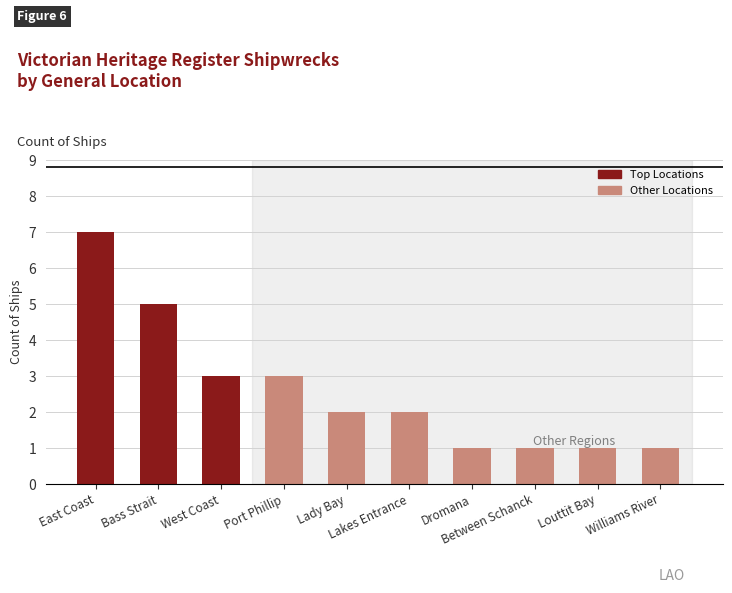

What is the value of the 10th bar from the left?

1